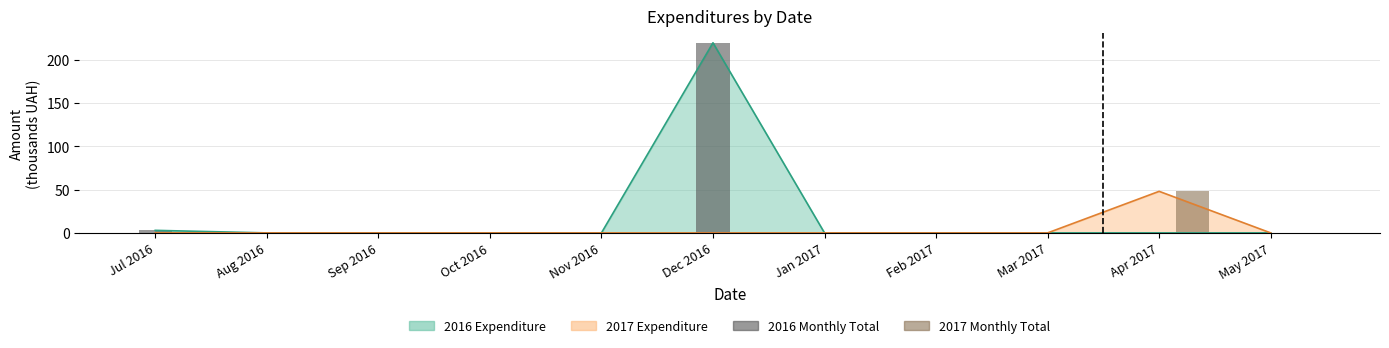

What is the difference between the maximum and minimum values in the 2017 Monthly Total series?

48.0